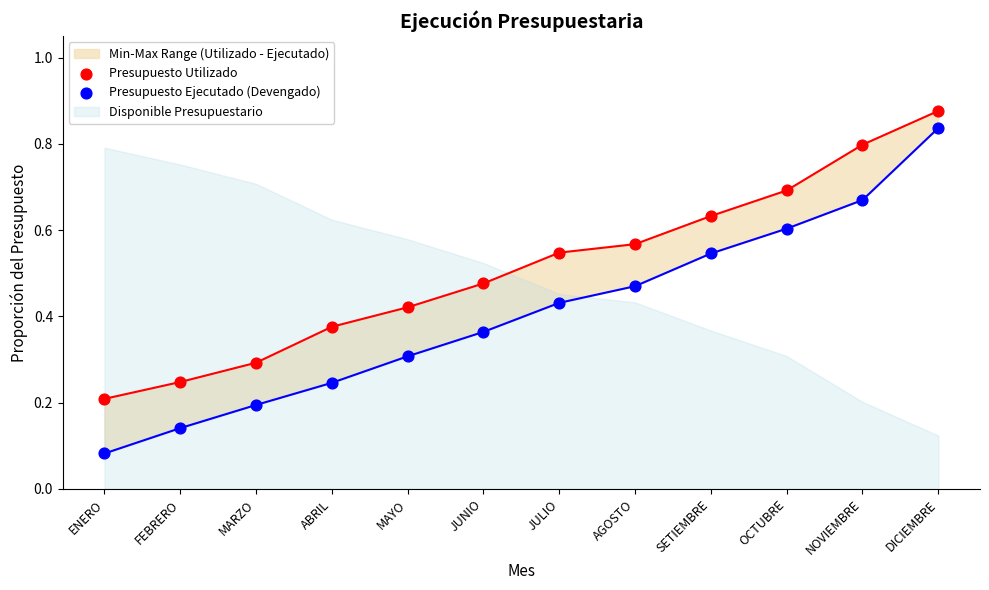

Is the value of Presupuesto Ejecutado (Devengado) at JULIO greater than the value of Presupuesto Utilizado at ENERO?

Yes